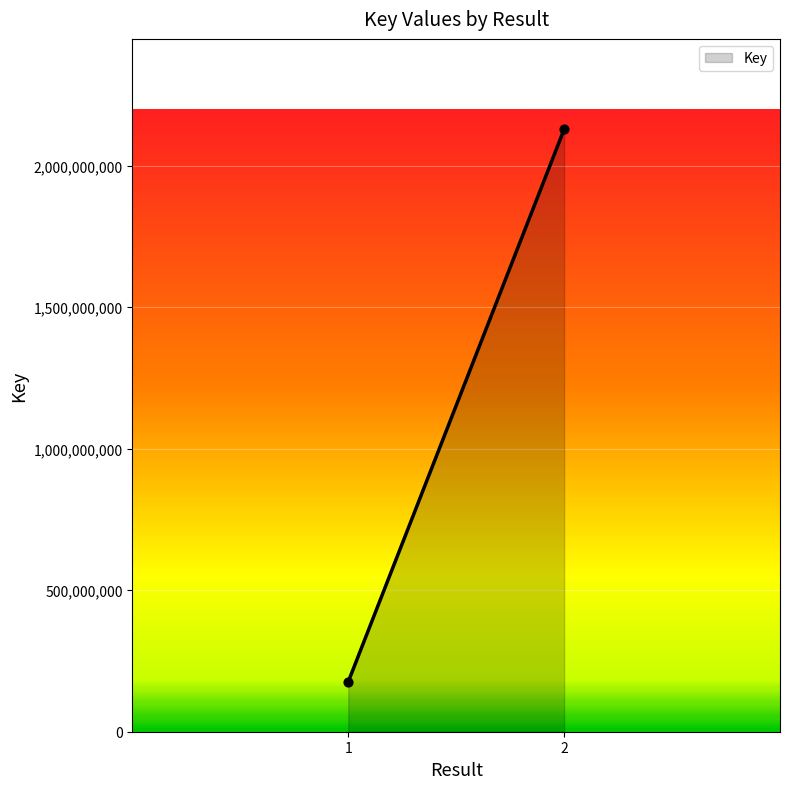

What is the range of Y values (max minus min)?

1952212436